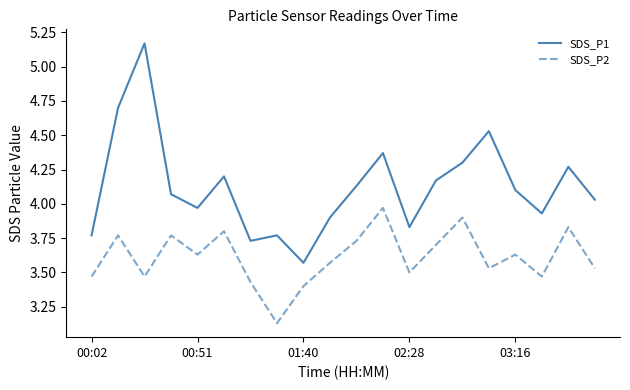

Rank the series by their average value, from lowest to highest.

SDS_P2, SDS_P1